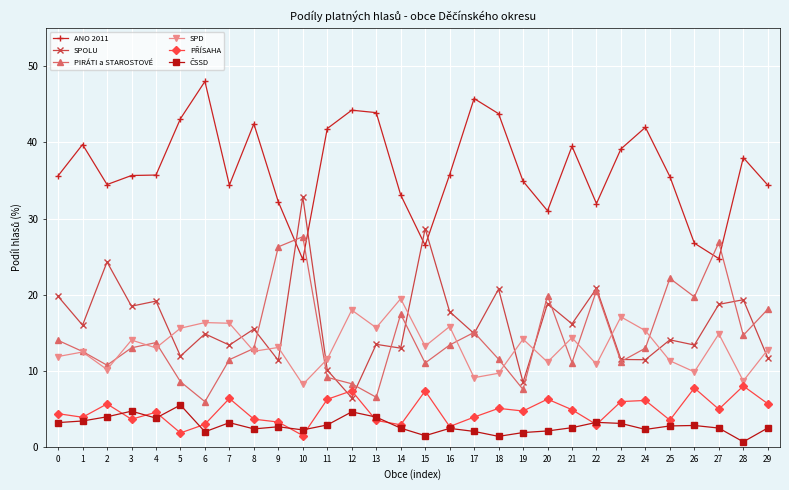

What is the difference between the highest and lowest values at 1?

36.3